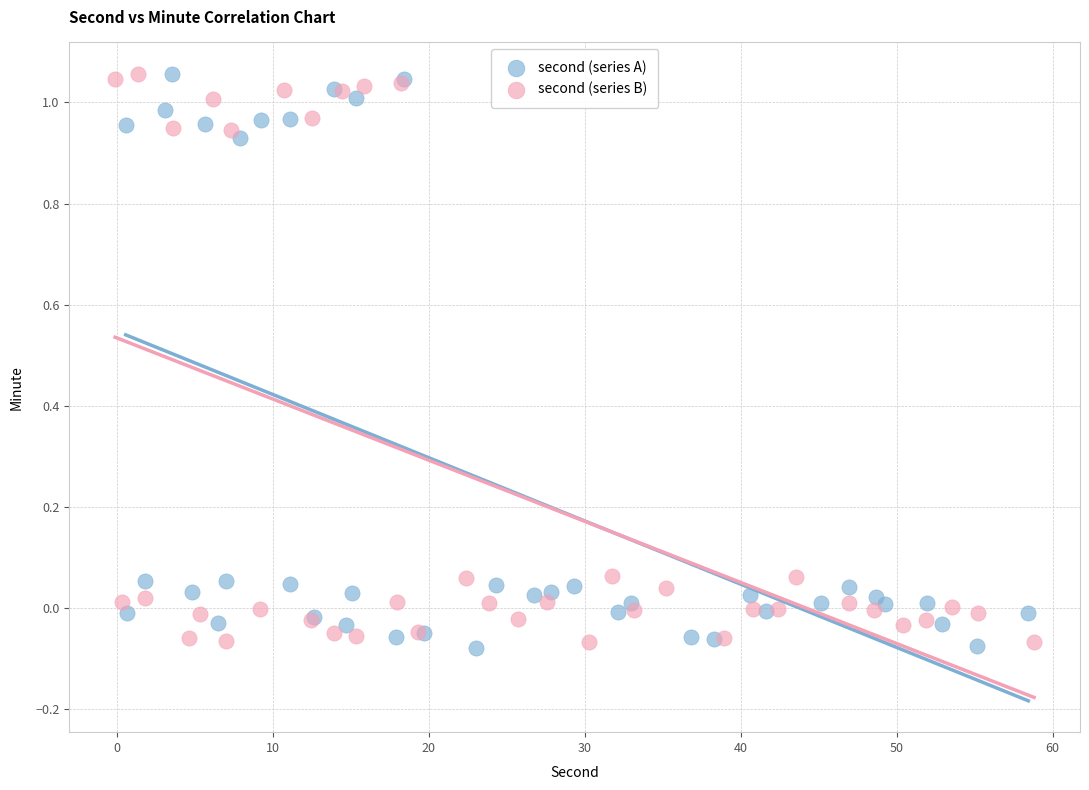

What are all the series names shown in the legend?

second (series A), second (series B)